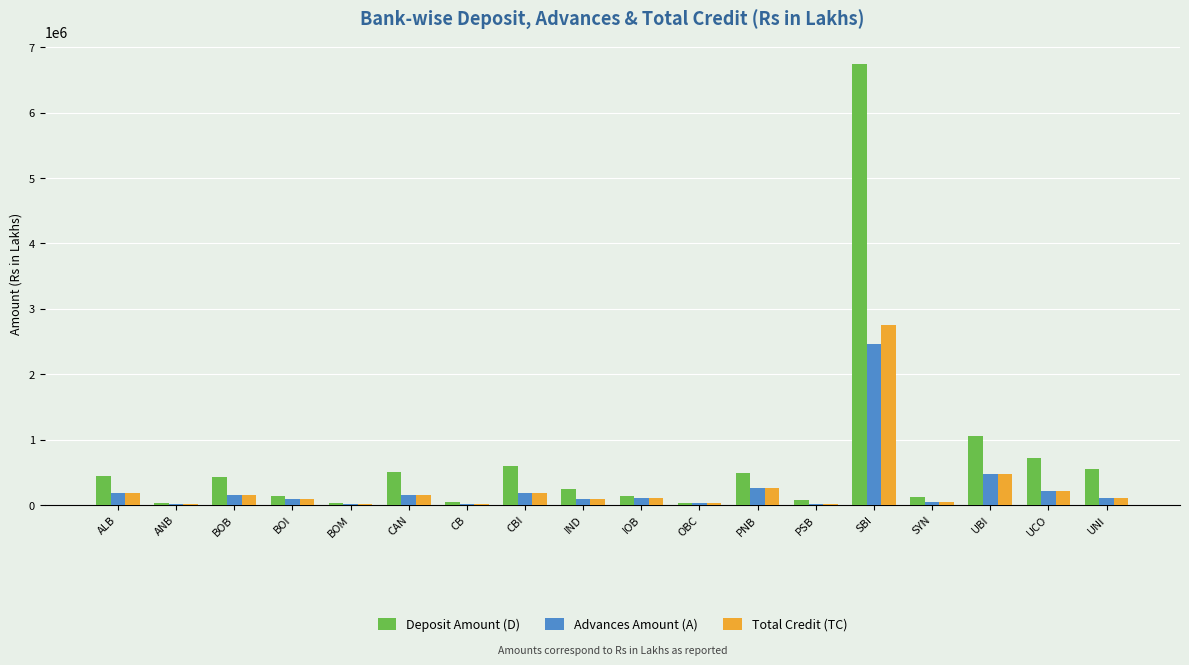

Which series has the widest spread of values?

Deposit Amount (D)